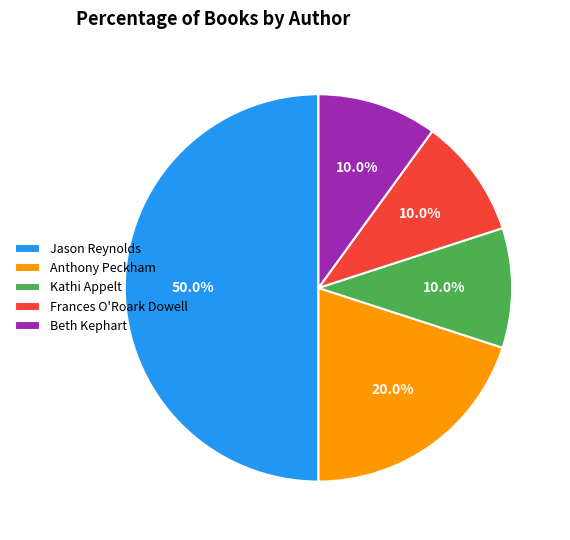

Count the number of slices in the pie.

5